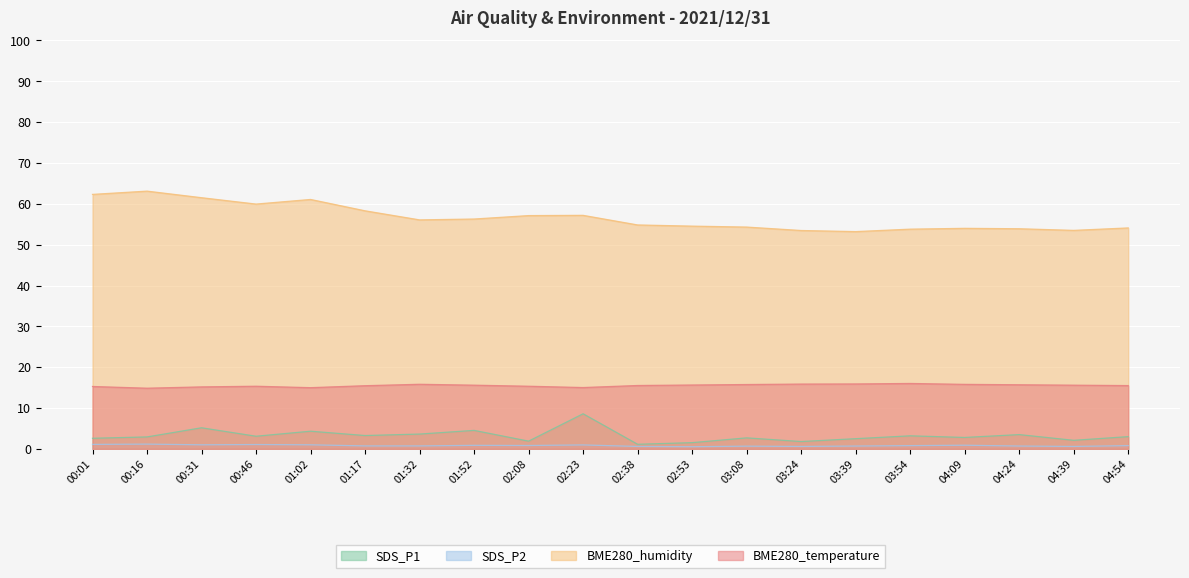

The SDS_P2 series shows 0.3 at 00:46. True or false?

False